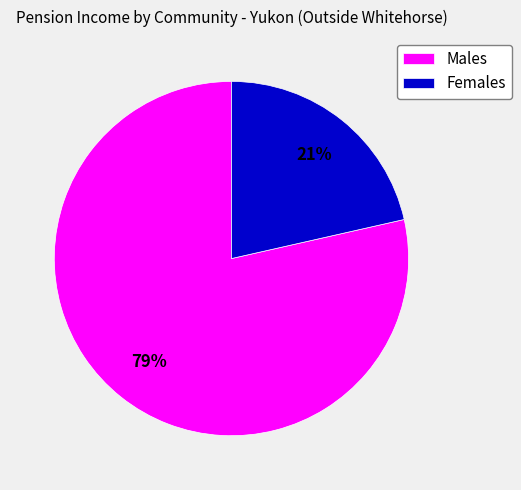

What is the ratio of the value at Females to the value at Males?

0.3